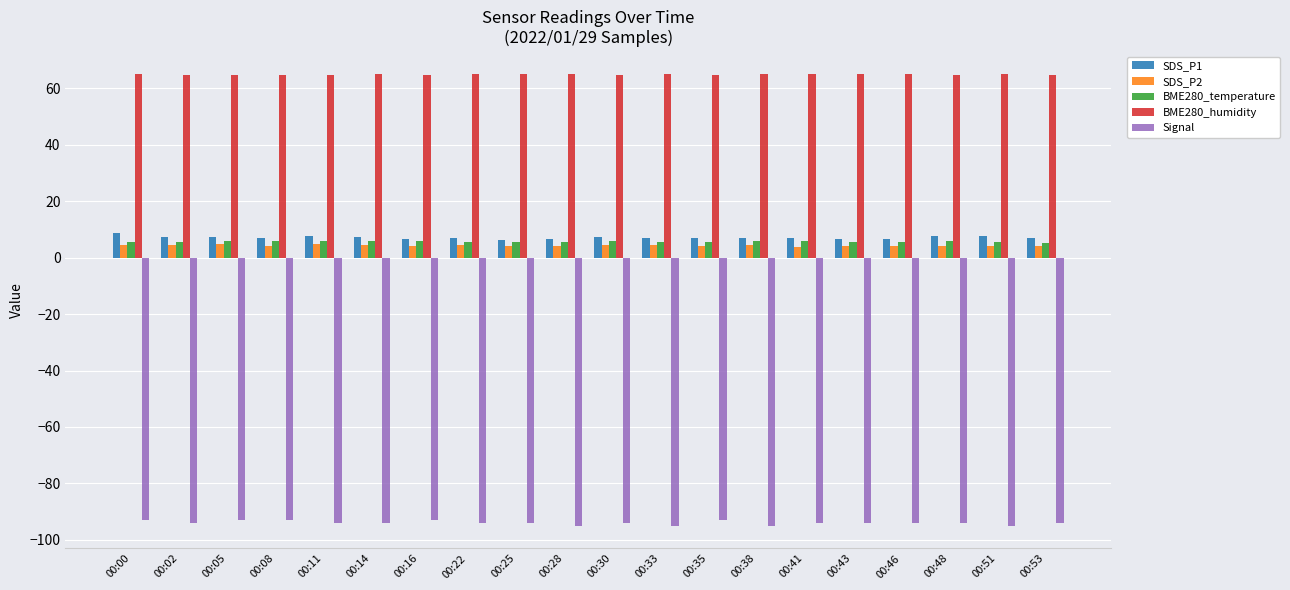

What is the minimum value shown in the chart?

-95.0